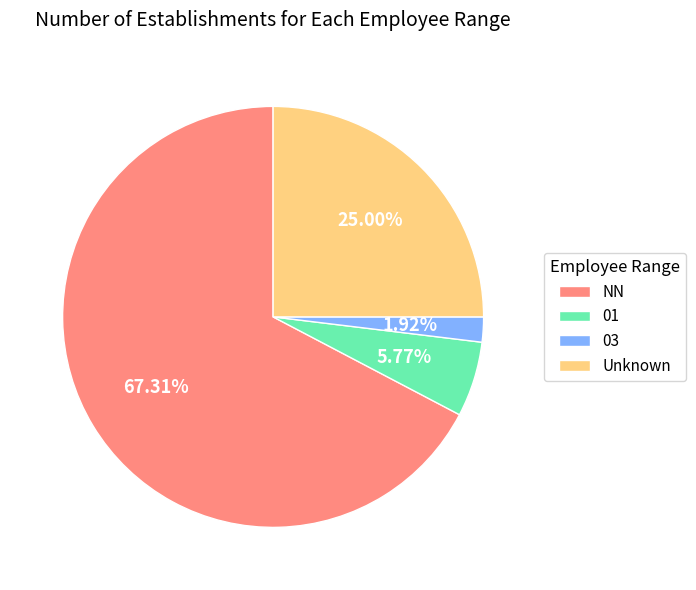

Count the number of slices in the pie.

4